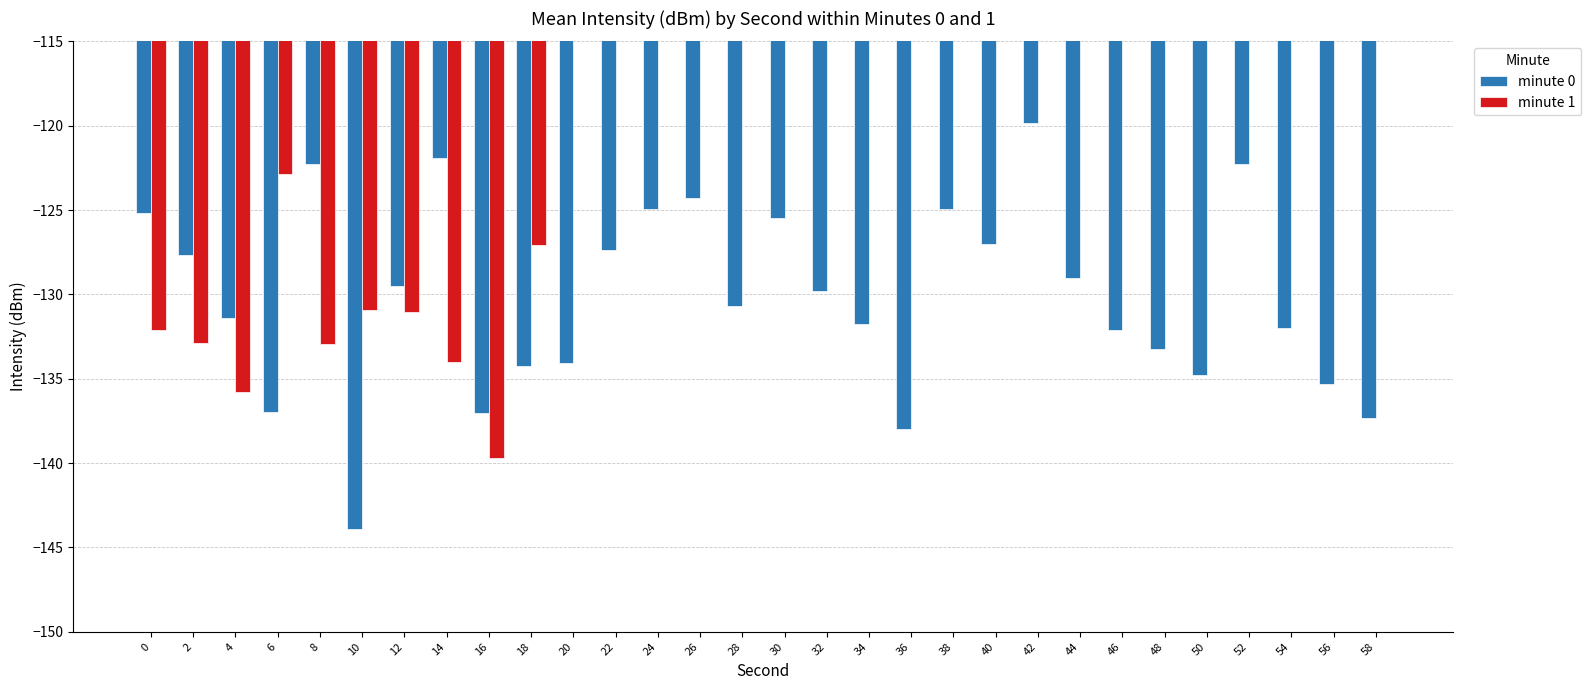

What is the minimum value shown in the chart?

-143.9